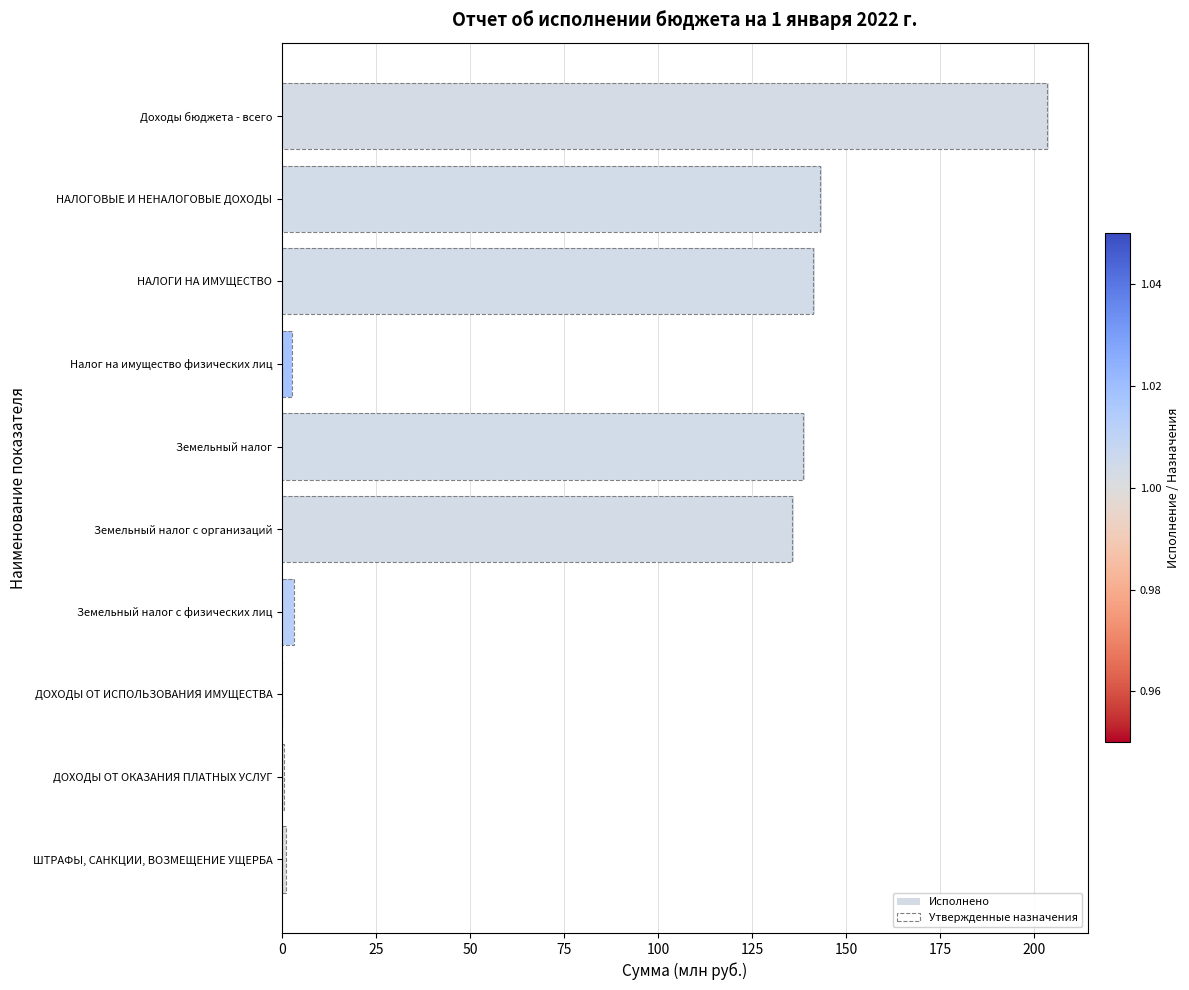

Which series has the widest spread of values?

Исполнено